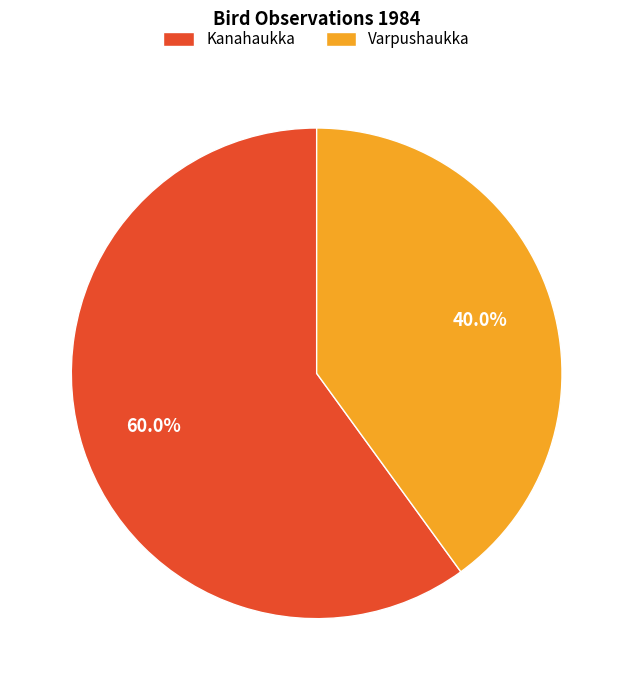

Count the number of slices in the pie.

2